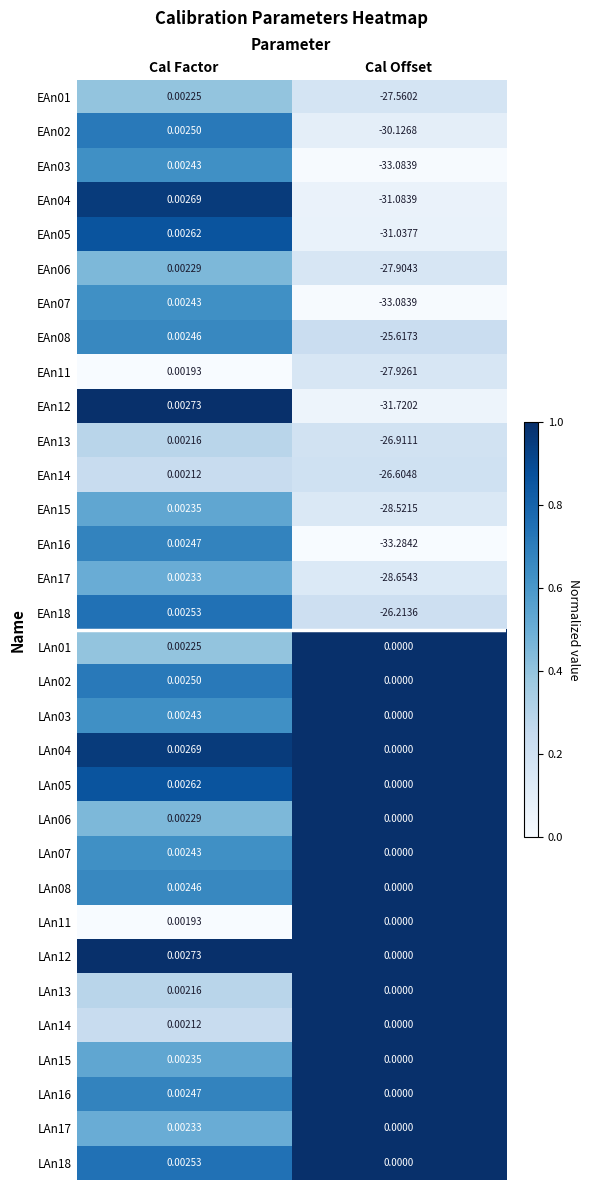

Count the number of categories in the chart.

2